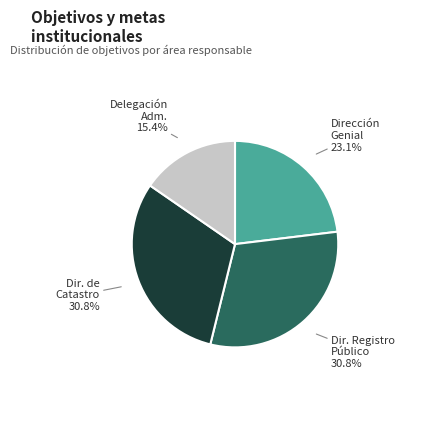

Does Dirección Genial represent more than half of the total?

No